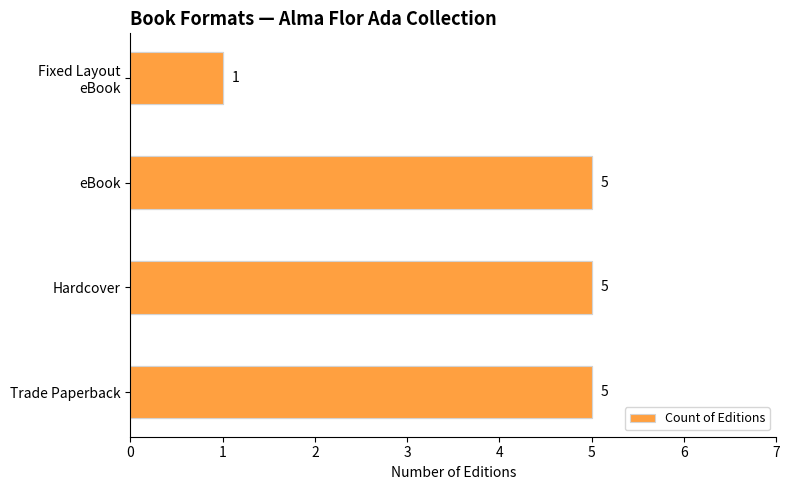

Reading left to right, what are all the values shown in this chart?

5	5	5	1